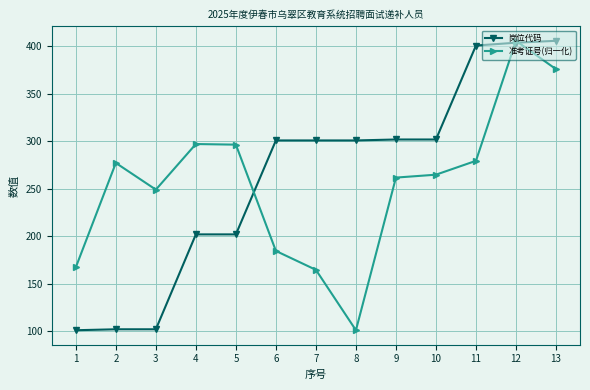

What is the sum of all 岗位代码 values?

3427.0